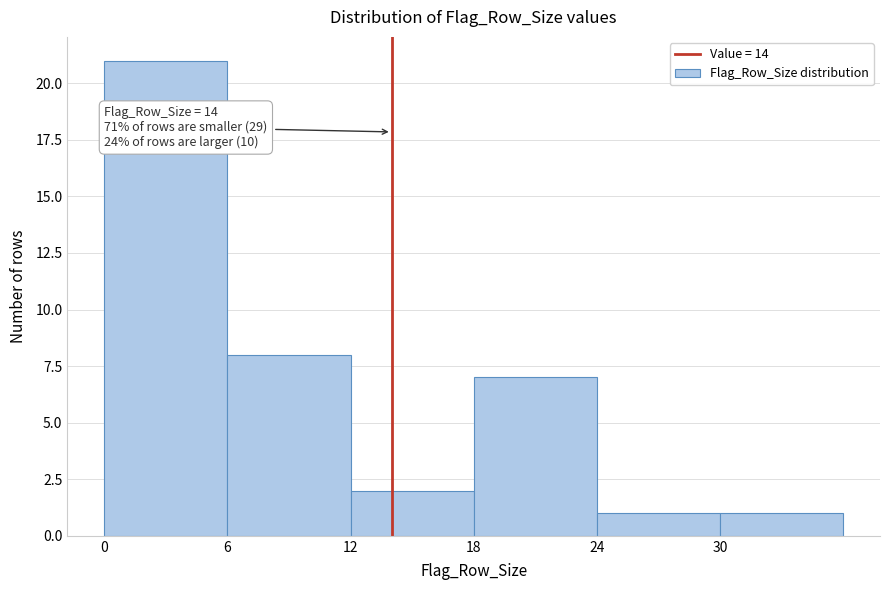

Over which range of the x-axis is the bar tallest?

0 to 6